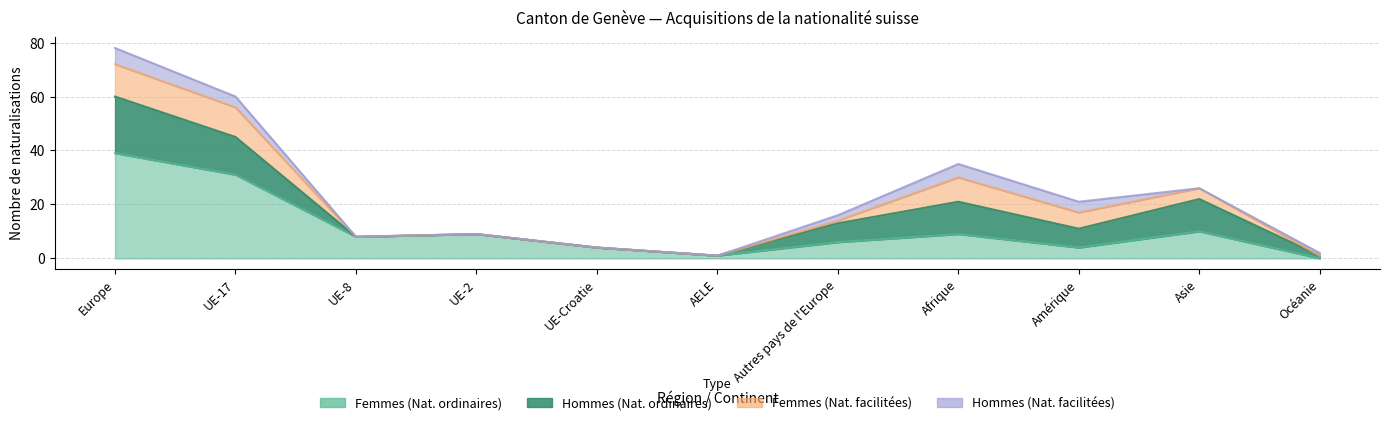

Which series has the largest range (max minus min)?

Femmes (Naturalisations ordinaires)